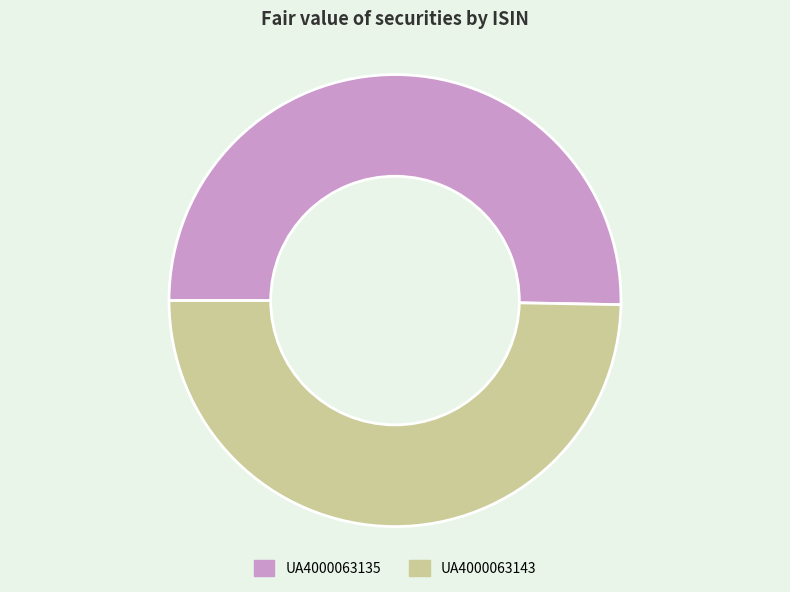

The UA4000063143 slice represents 50% of the pie. True or false?

True